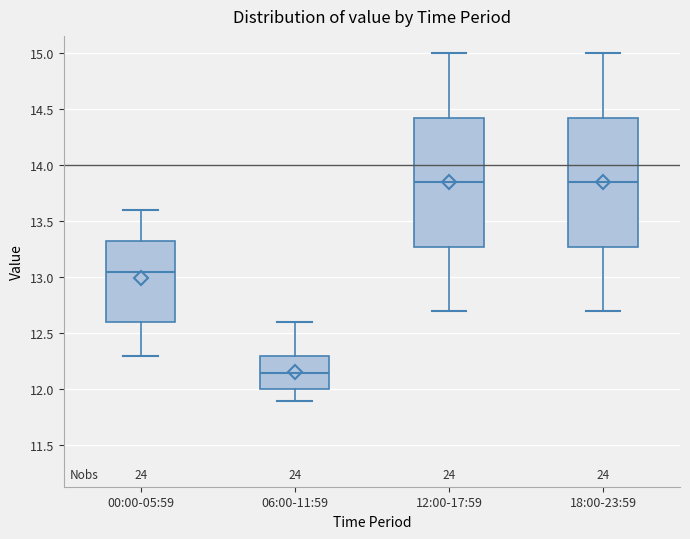

Where does the median line of the box for 06:00-11:59 sit on the y-axis? The values are not printed on the chart, so give them approximately, as read against the axis.

12.15